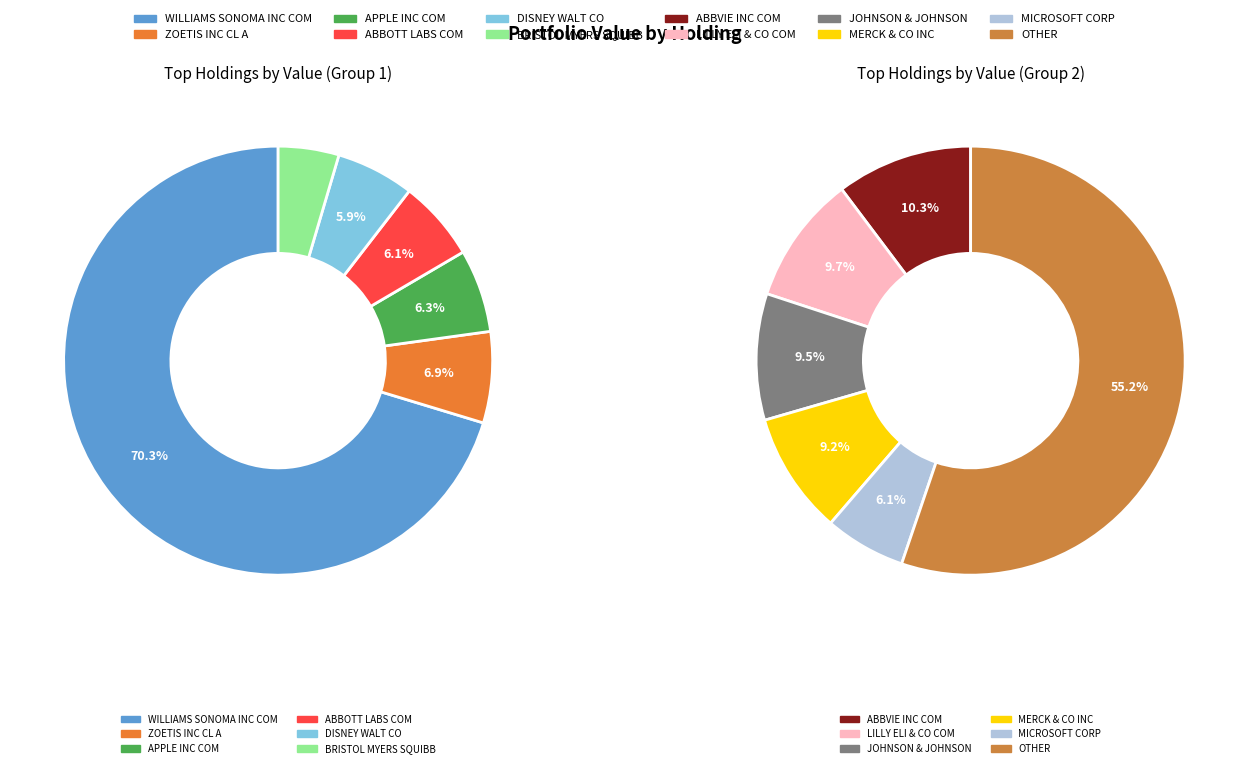

How many slices are in this pie chart?

12